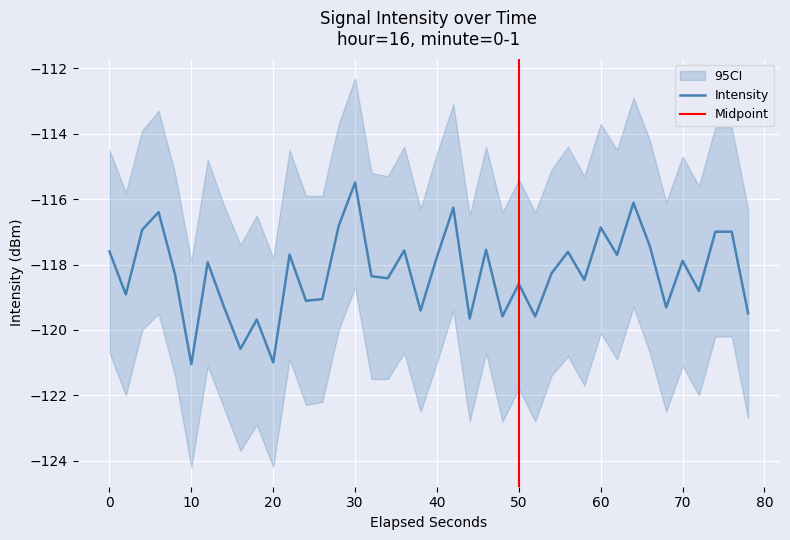

Is it true that Intensity equals -117.6 at 0?

True